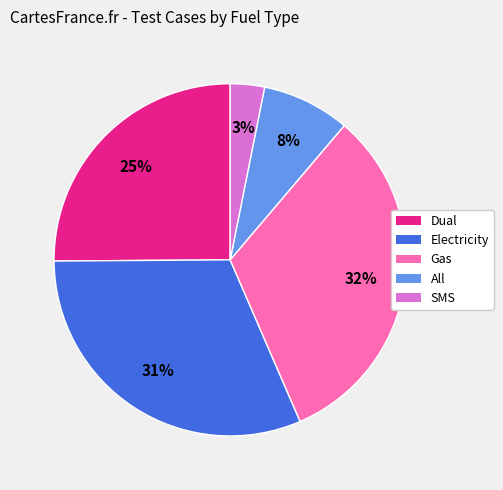

To the nearest percent, what portion does SMS represent?

3%